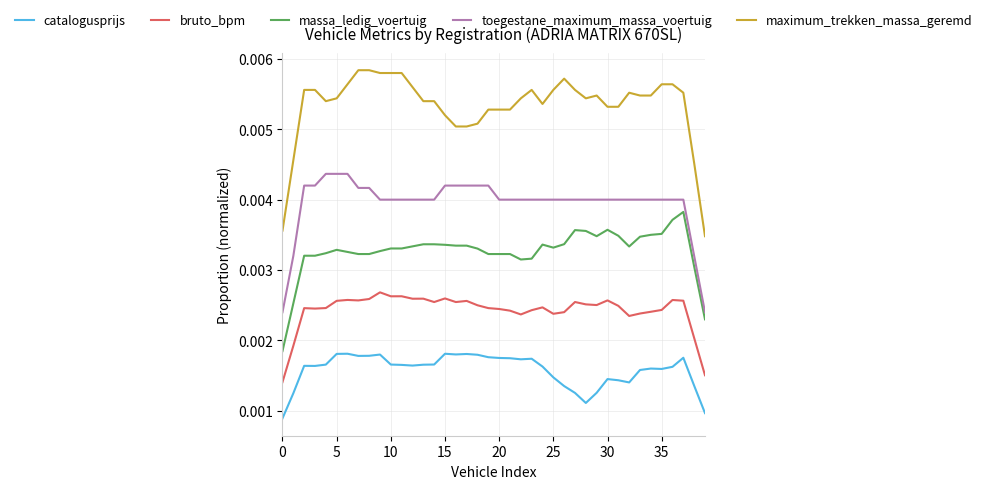

Which series has the largest range (max minus min)?

maximum_trekken_massa_geremd